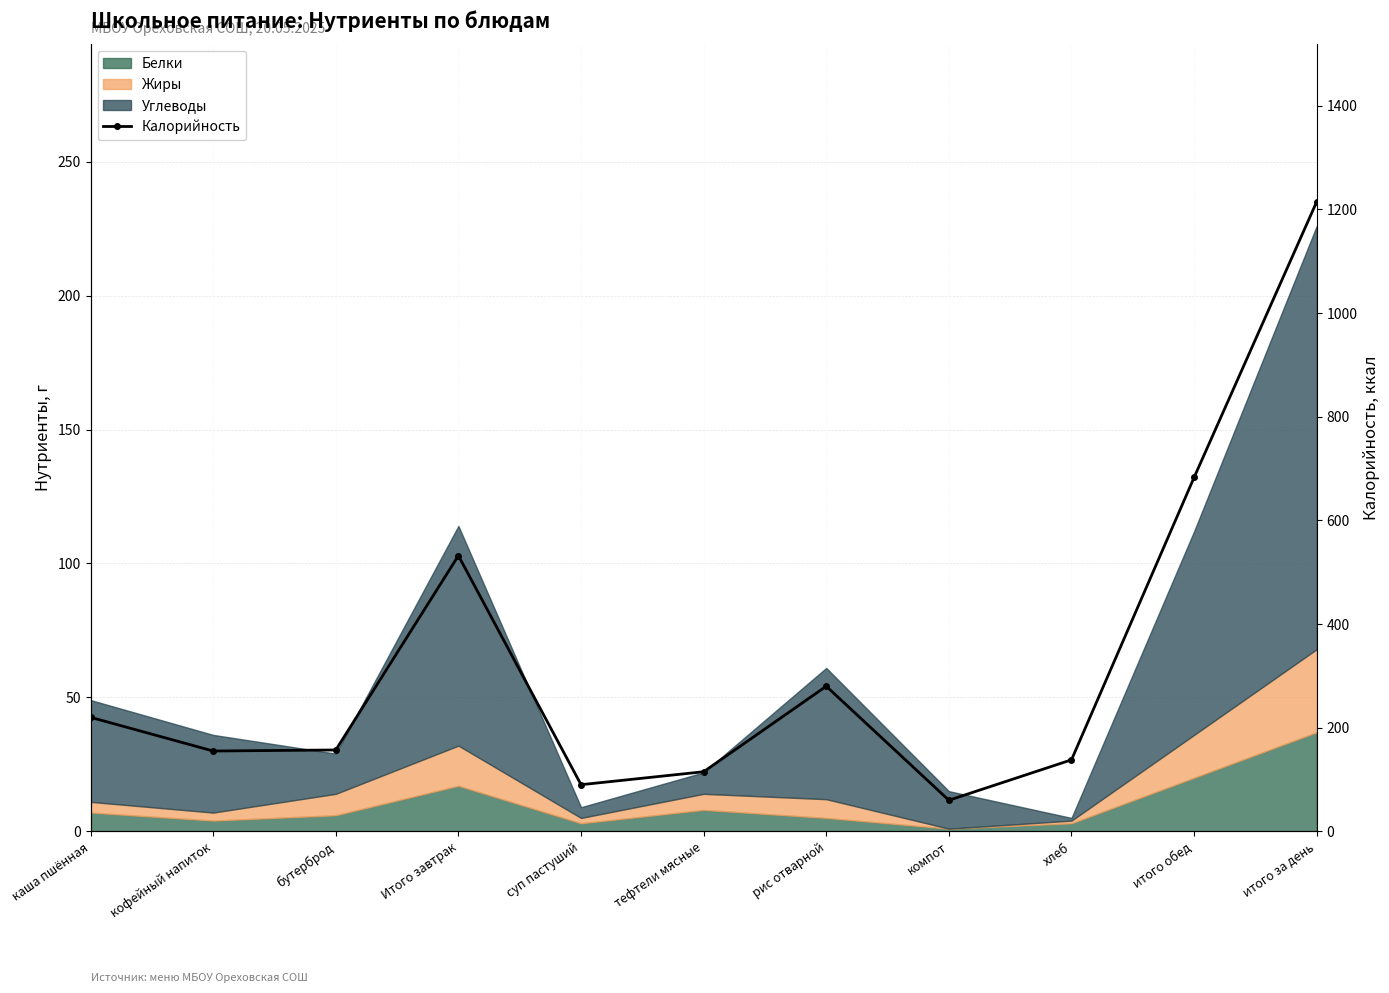

The chart shows a value of 1215 at итого за день. True or false?

True